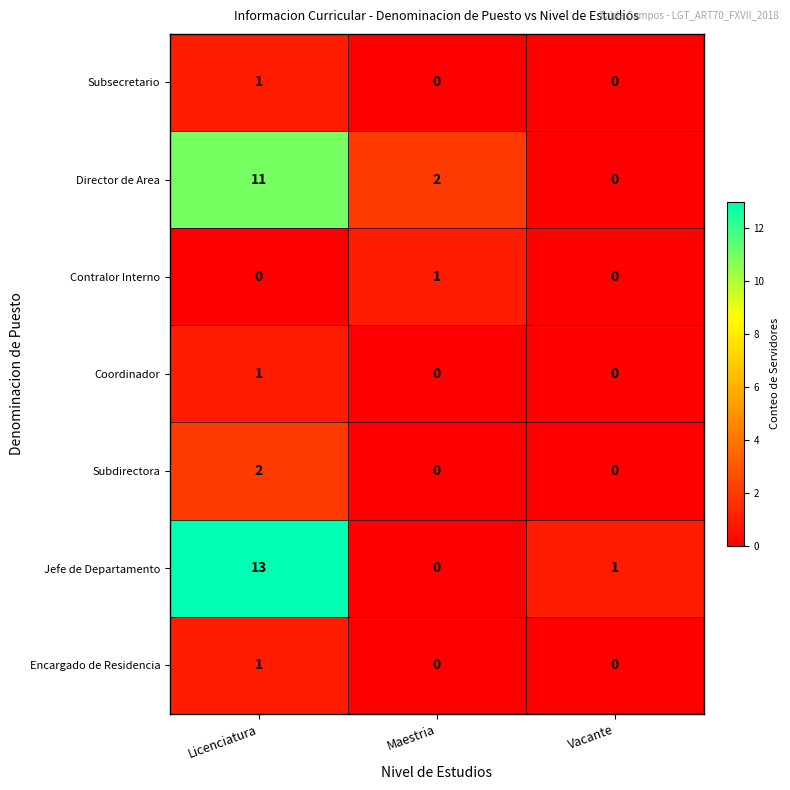

Count the Encargado de Residencia values in the range 0 to 1.

3